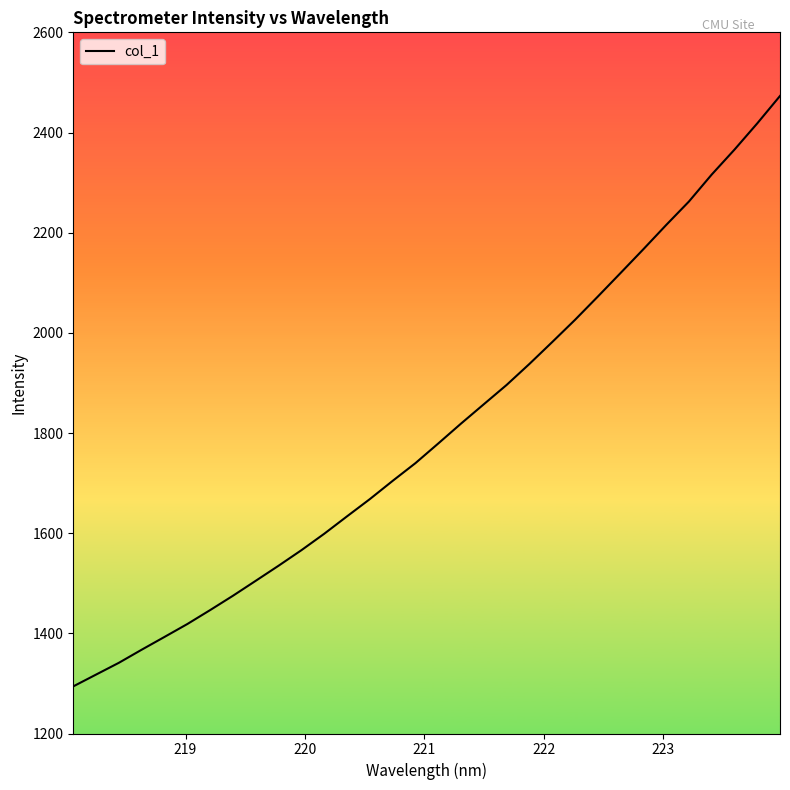

What is the maximum value shown in the chart?

2473.0